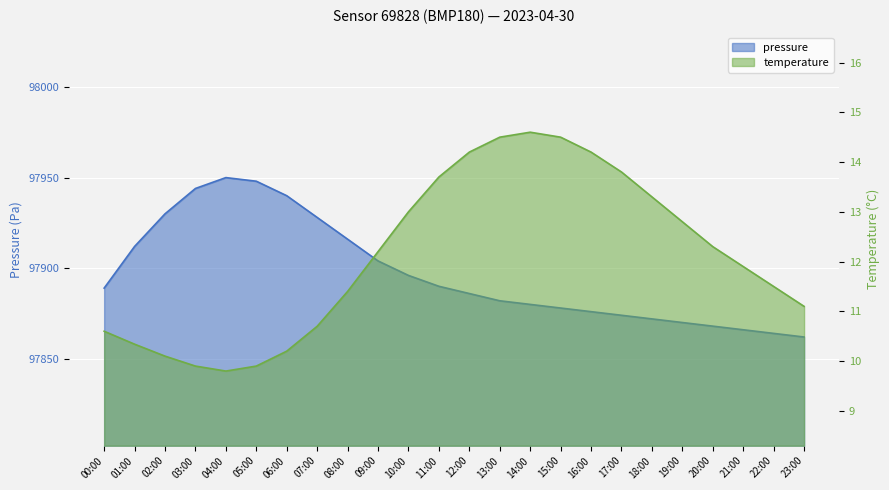

What is the minimum value for pressure?

97862.0